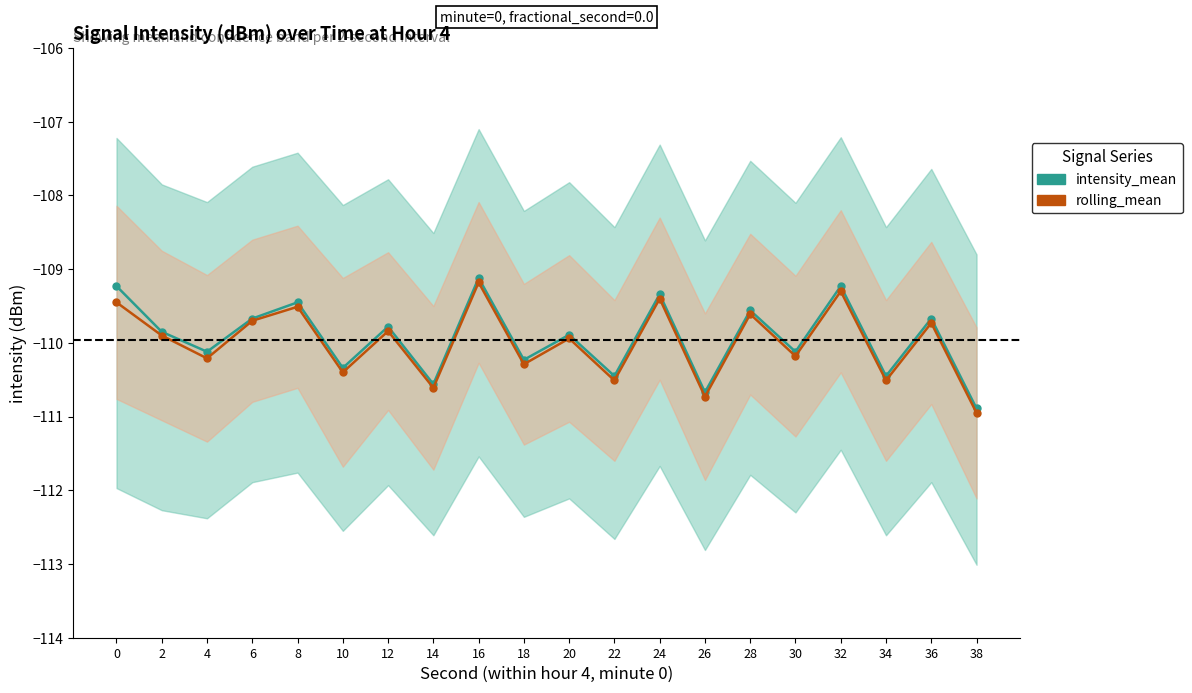

True or false: intensity_mean and rolling_mean cross at least once.

False